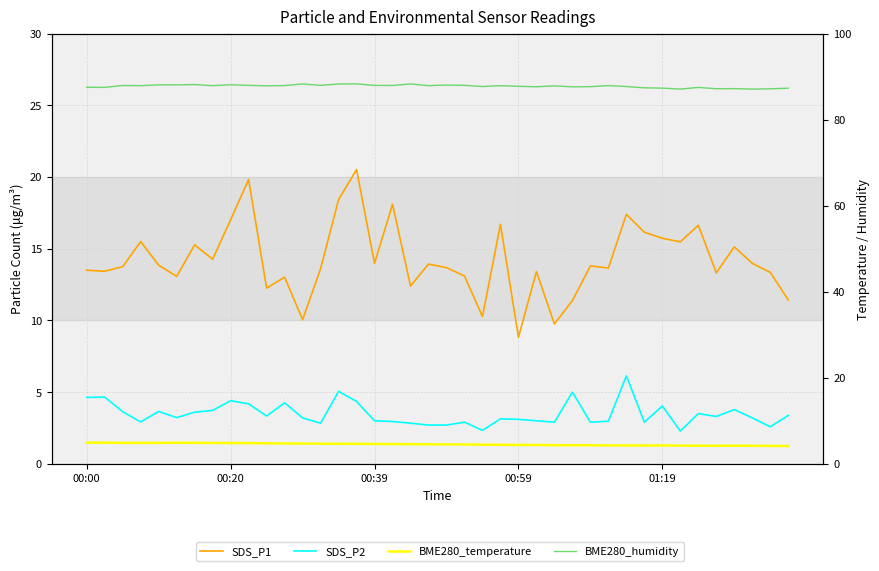

Which series has the widest spread of values?

SDS_P1